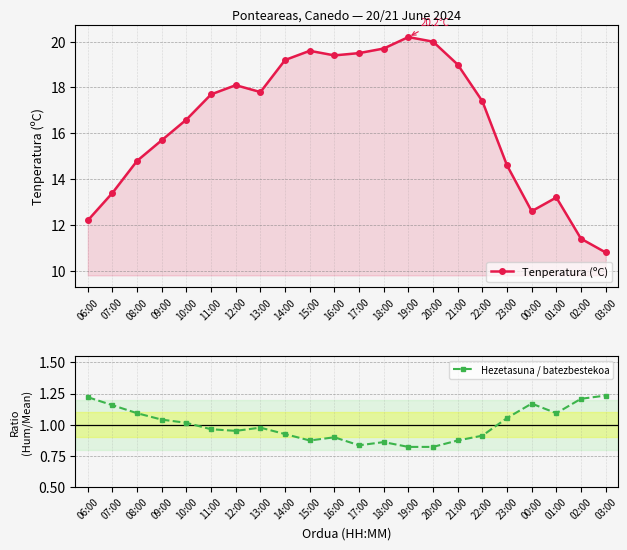

Which label corresponds to the smallest value in the chart?

19:00